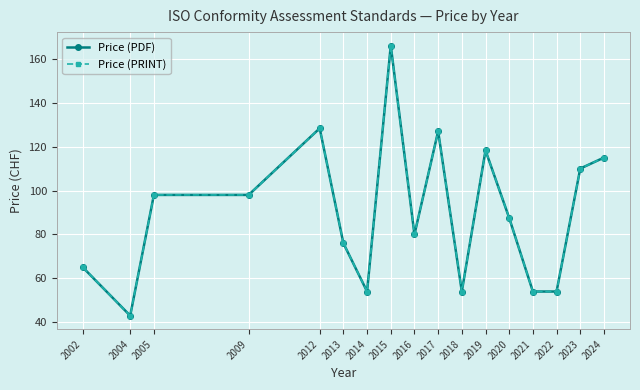

True or false: Price (PRINT) has a value of 54.0 at 2014.

True